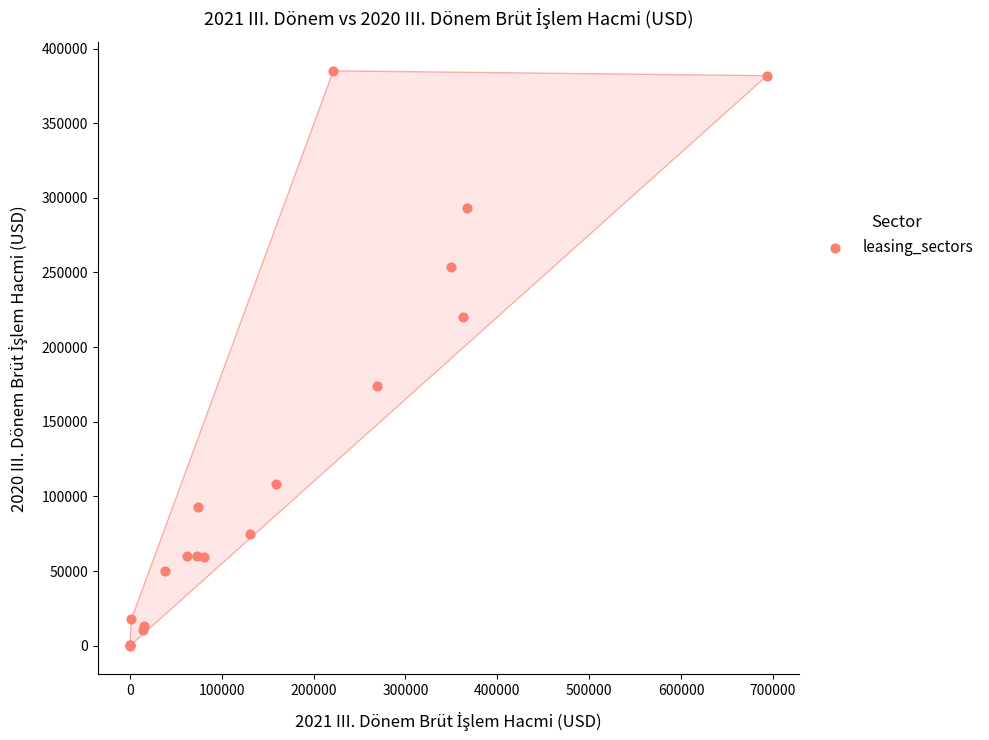

What Y value in the scatter plot is closest to 192553?

173927.2